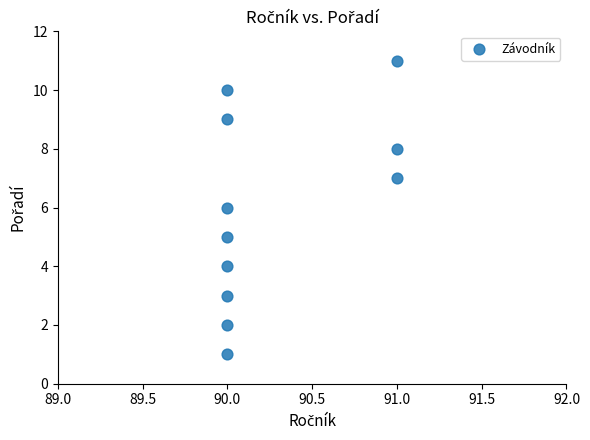

What is the average Y value?

6